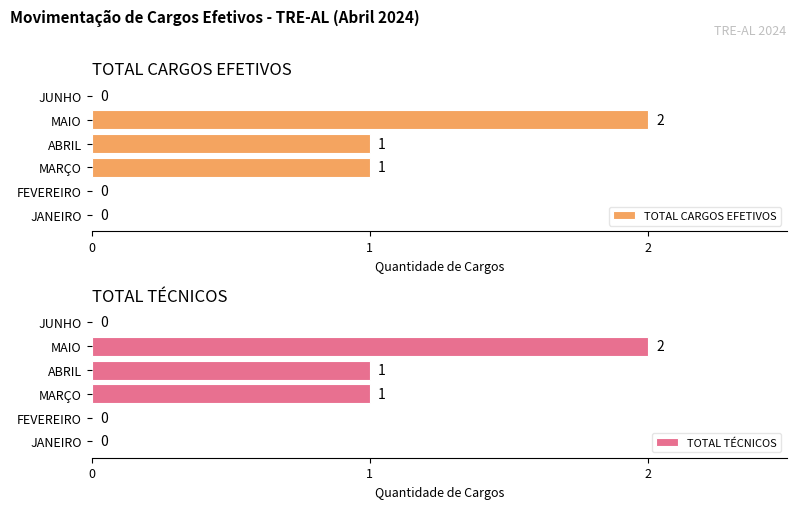

True or false: TOTAL CARGOS EFETIVOS has a value of 1 at JANEIRO.

False